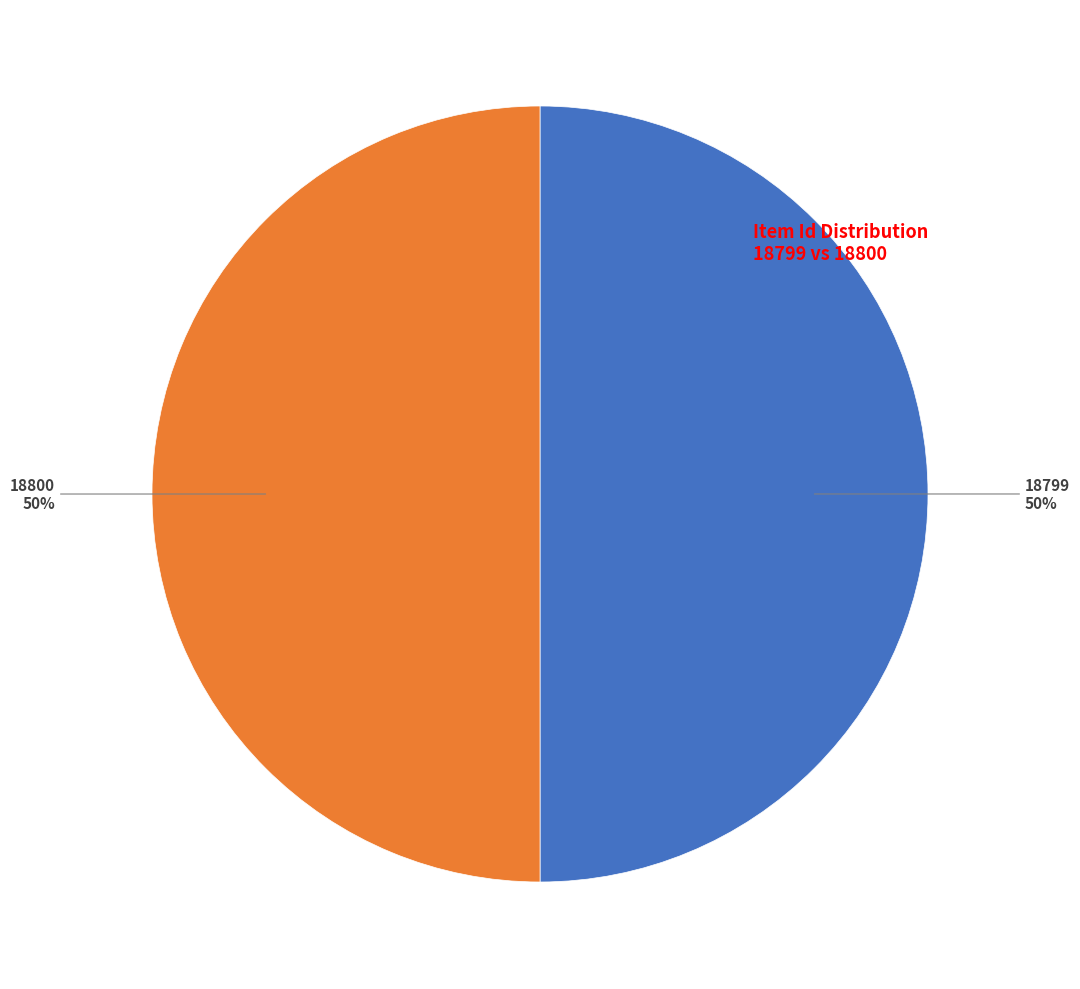

Approximately how many times larger is the value at 18799 compared to 18800?

1.0